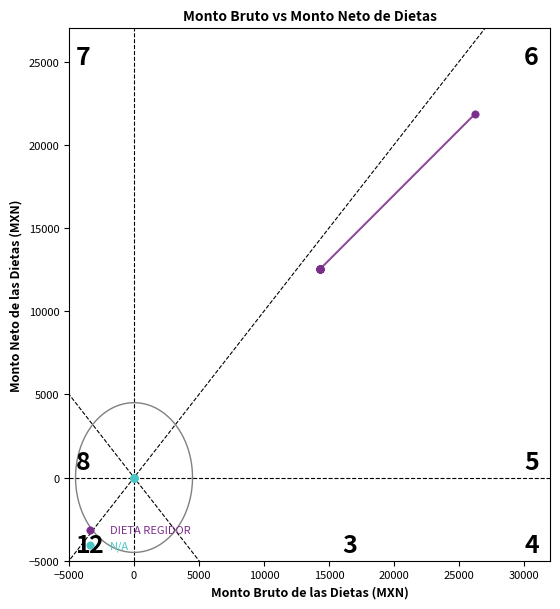

Which series reaches the maximum Y coordinate?

DIETA REGIDOR